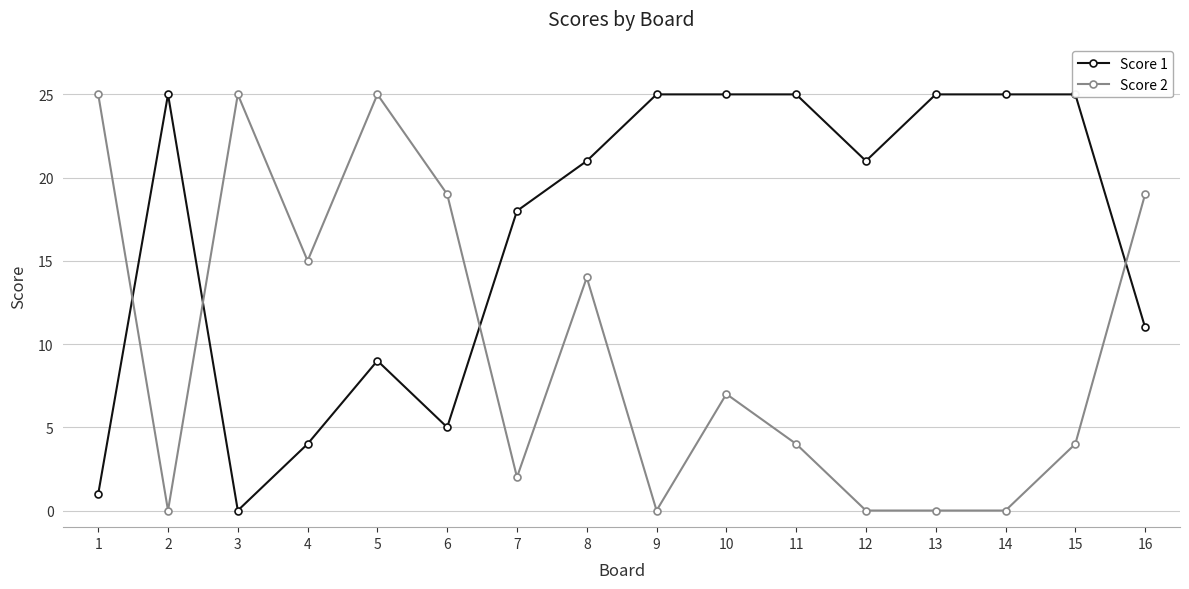

How many interior local peaks does the Score 2 series have?

4